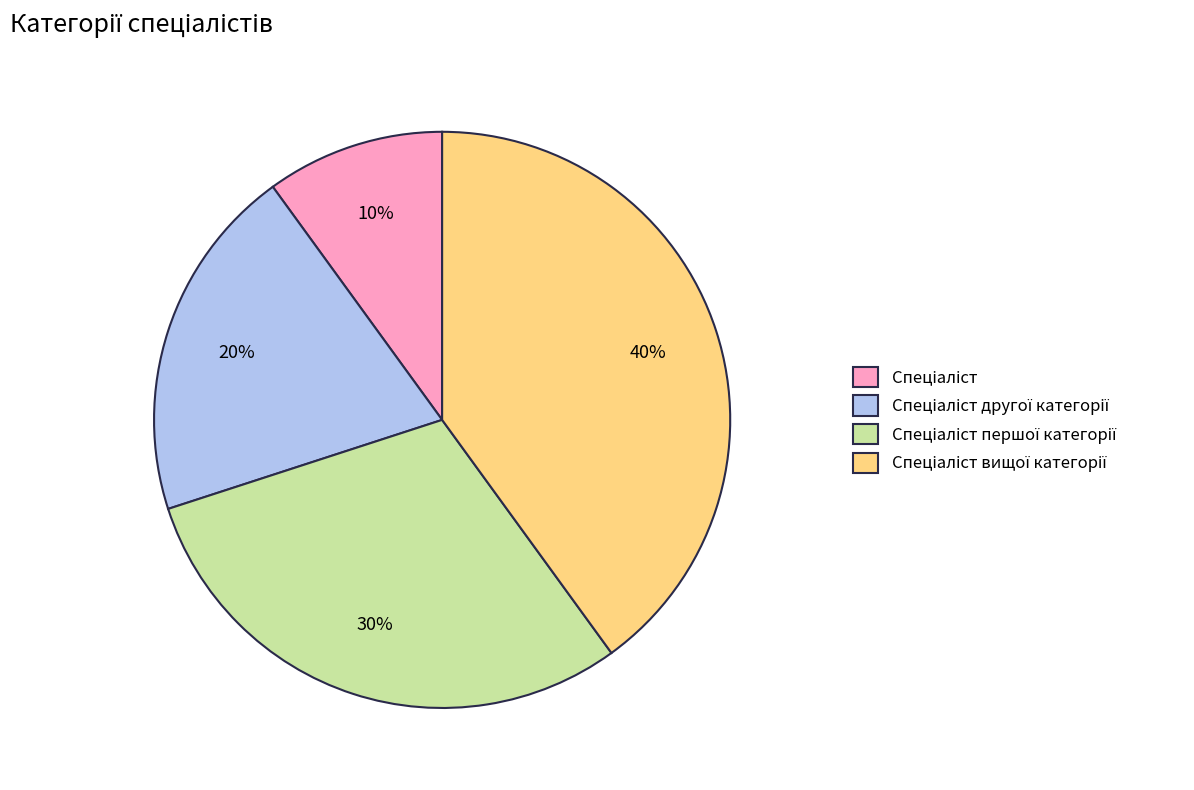

How many segments does this pie chart have?

4